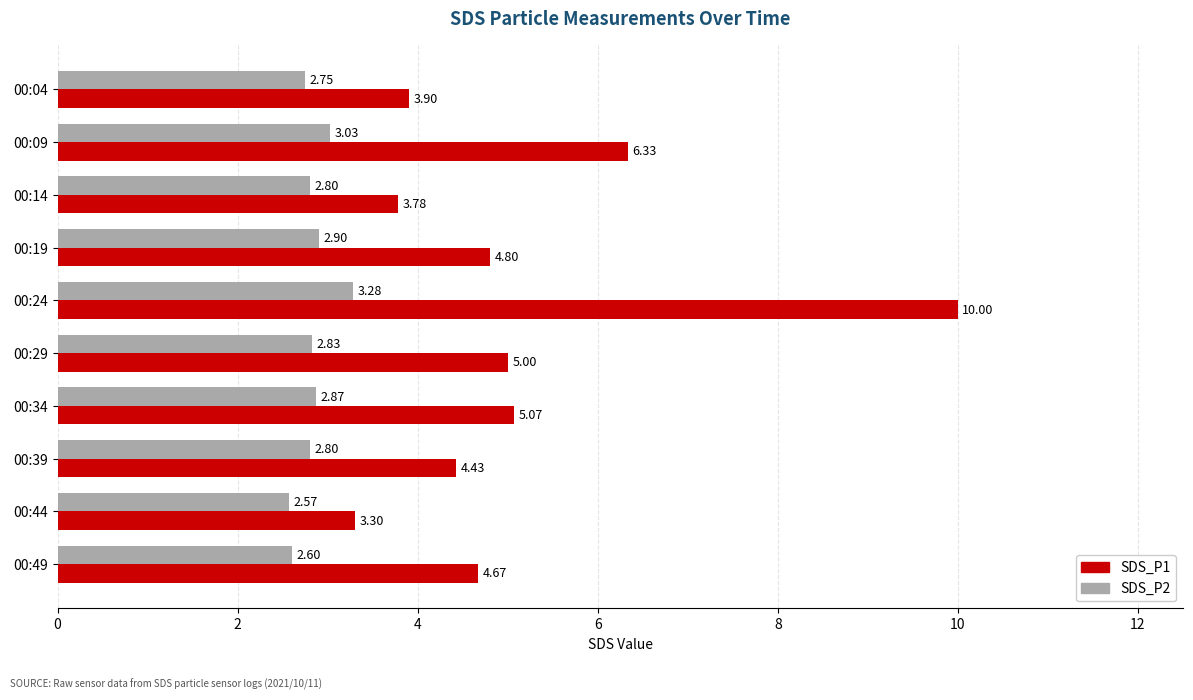

At which category is the sum across all series the highest?

00:24